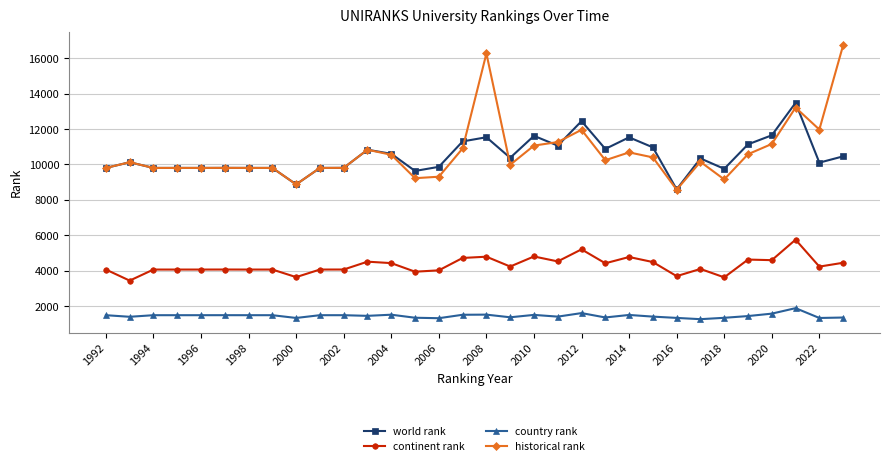

What is the value of the historical rank point at the 13th from the left?

10549